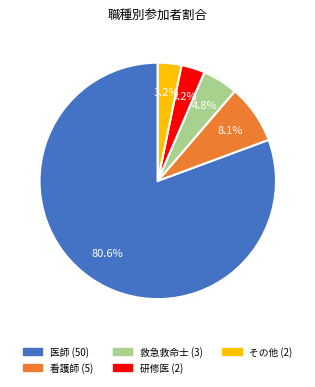

Does any single category account for the majority?

Yes